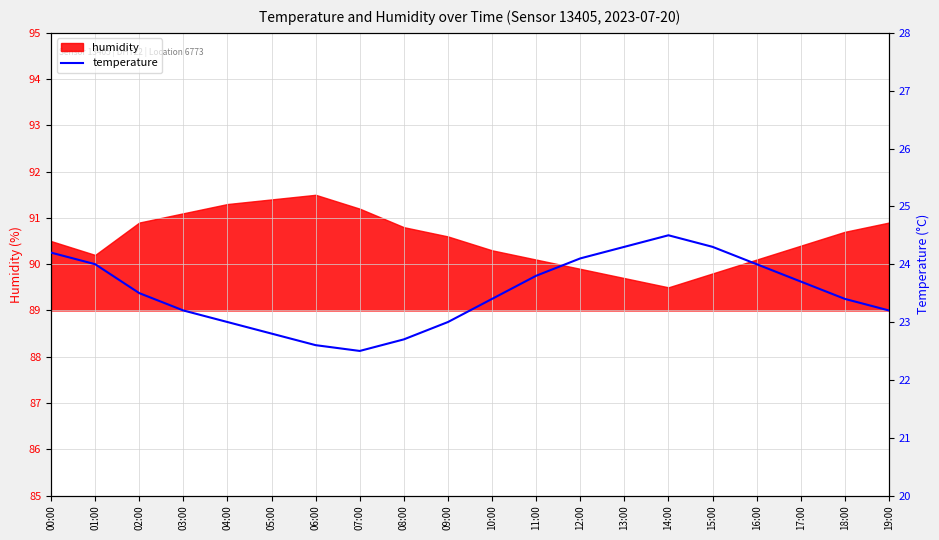

Where is the first local minimum?

07:00